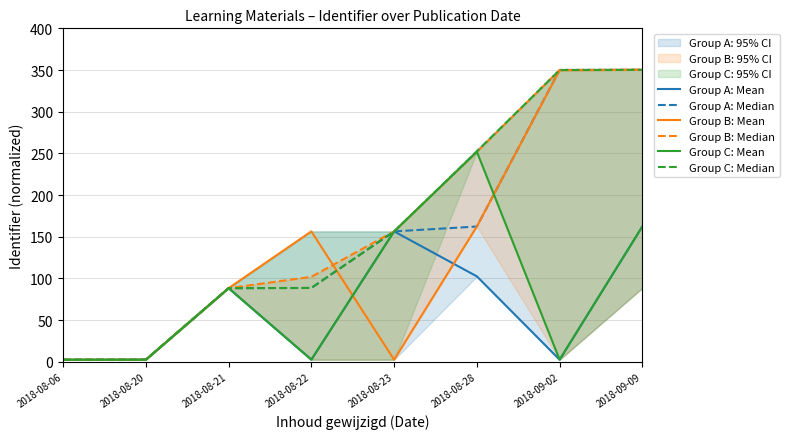

Does the chart have visible grid lines?

Yes